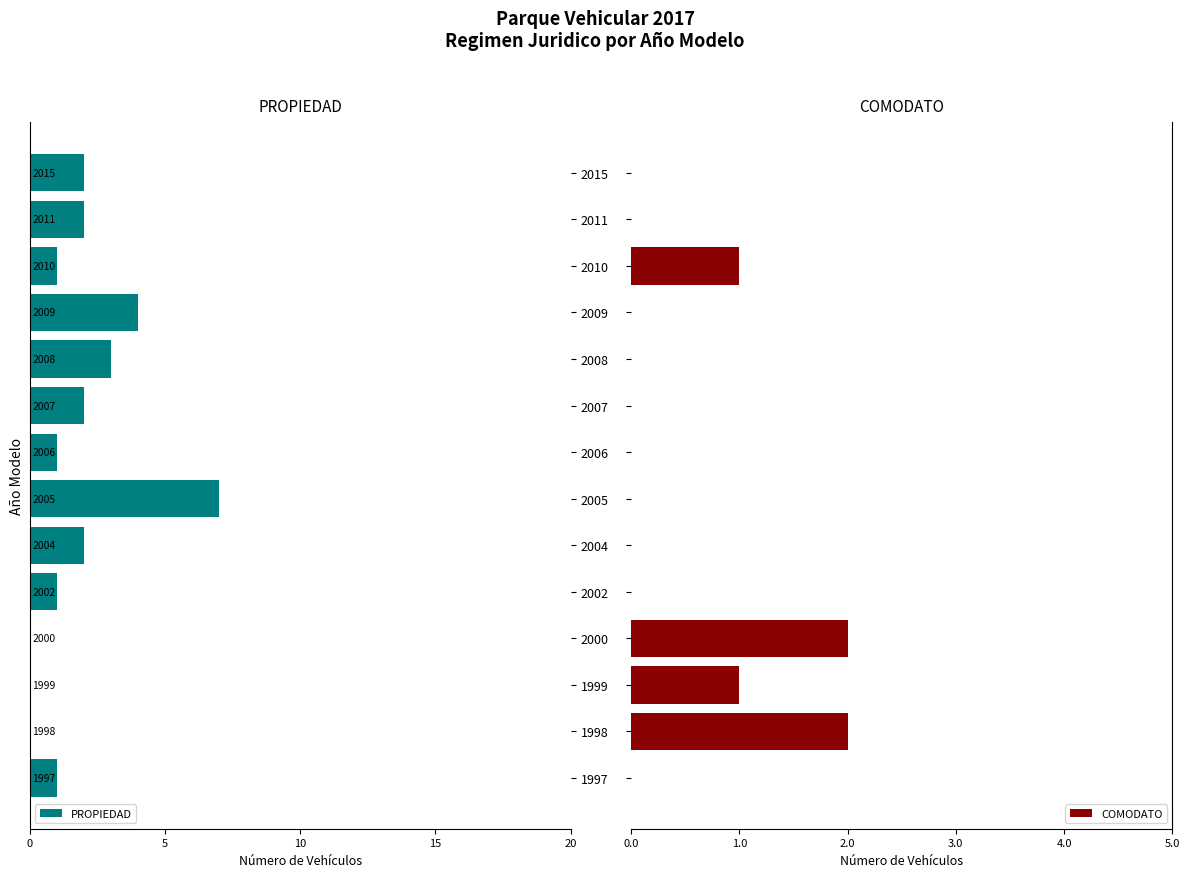

Which series has the largest total across all categories?

COMODATO